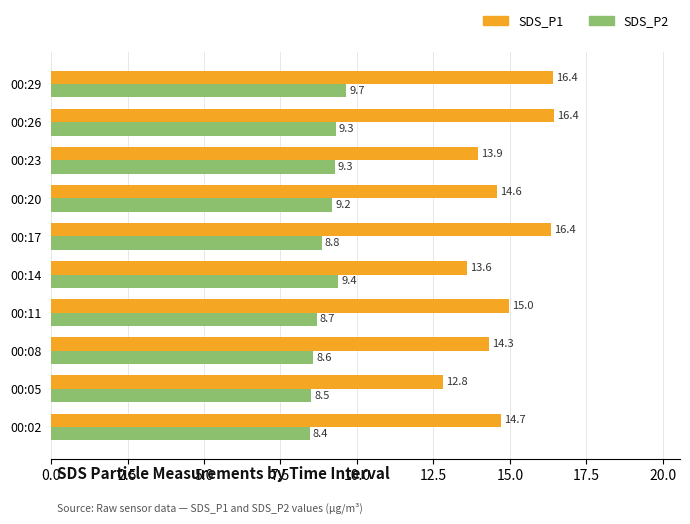

How many data points in SDS_P1 are above 14?

7